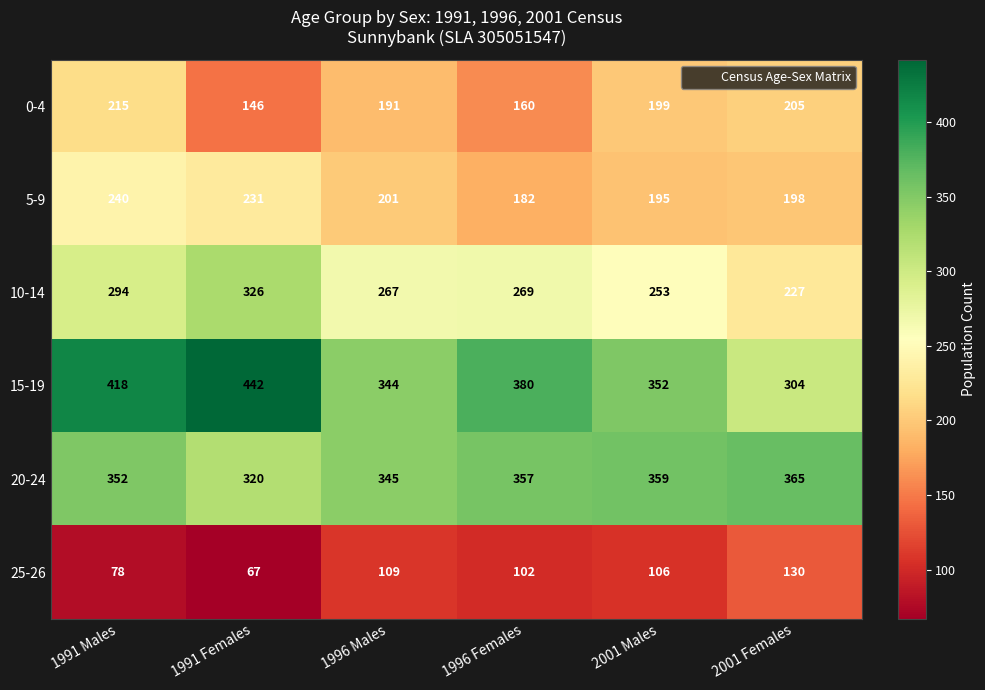

At which category is the sum across all series the highest?

1991 Males